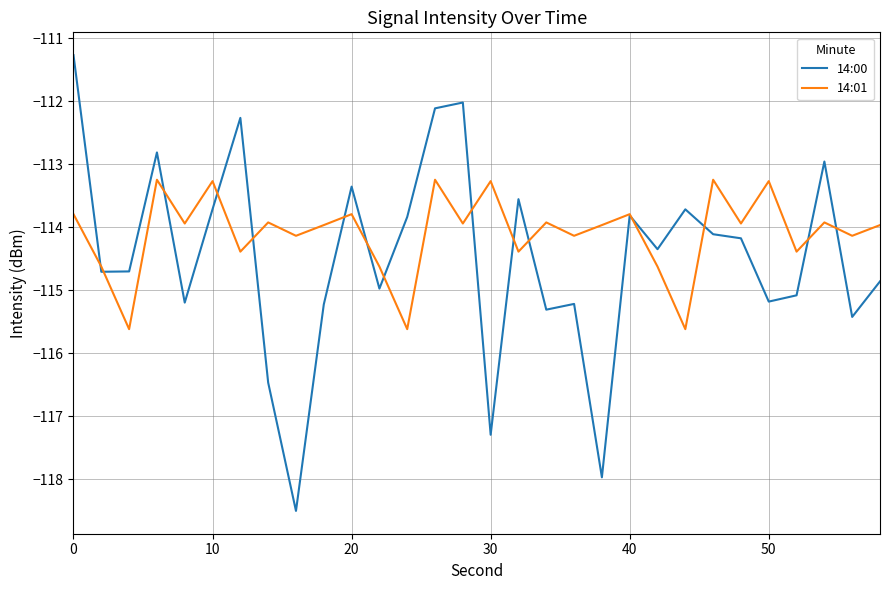

Which series ends up on top after the final intersection of 14:01 and 14:00?

14:01